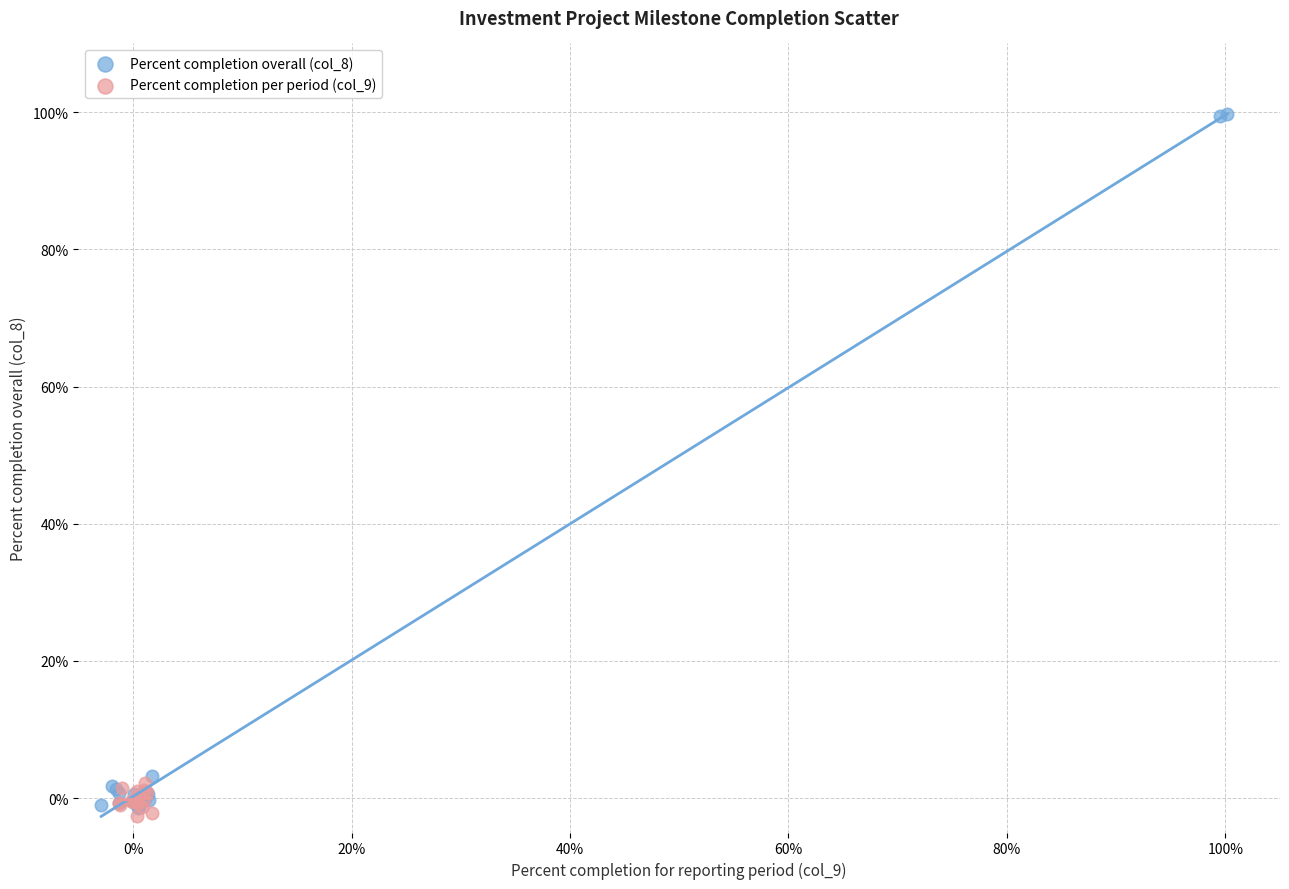

Which series has the widest spread of Y values?

Percent completion overall (col_8)